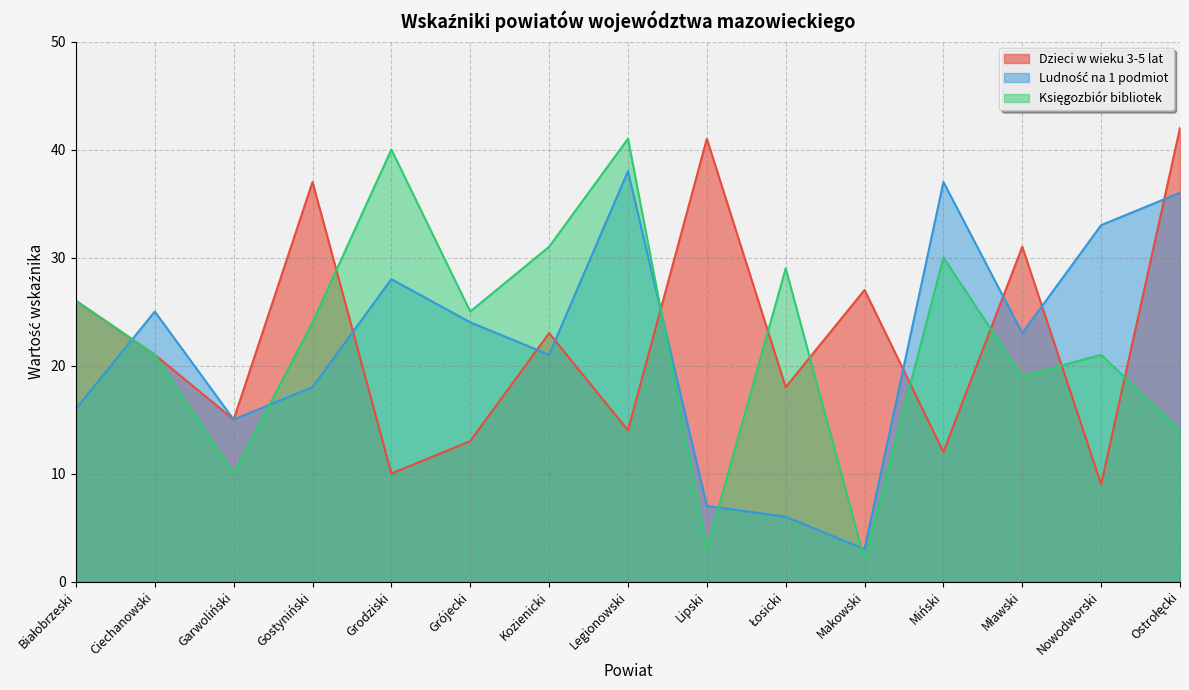

Which series changed the most between Ciechanowski and Kozienicki?

Księgozbiór bibliotek